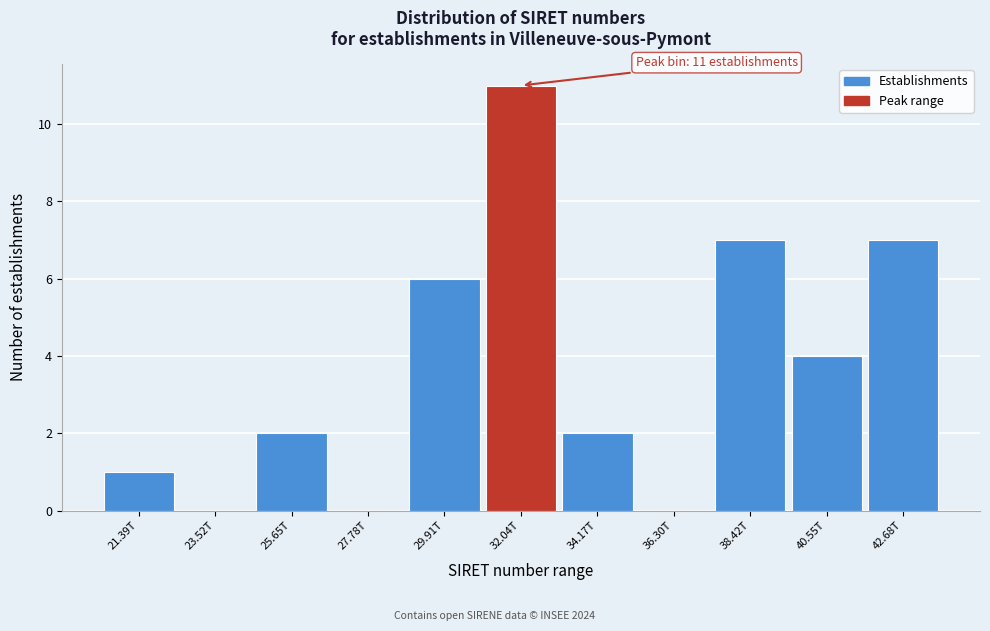

Reading left to right, list all the values displayed in this chart.

21.39T=1	23.52T=0	25.65T=2	27.78T=0	29.91T=6	32.04T=11	34.17T=2	36.30T=0	38.42T=7	40.55T=4	42.68T=7